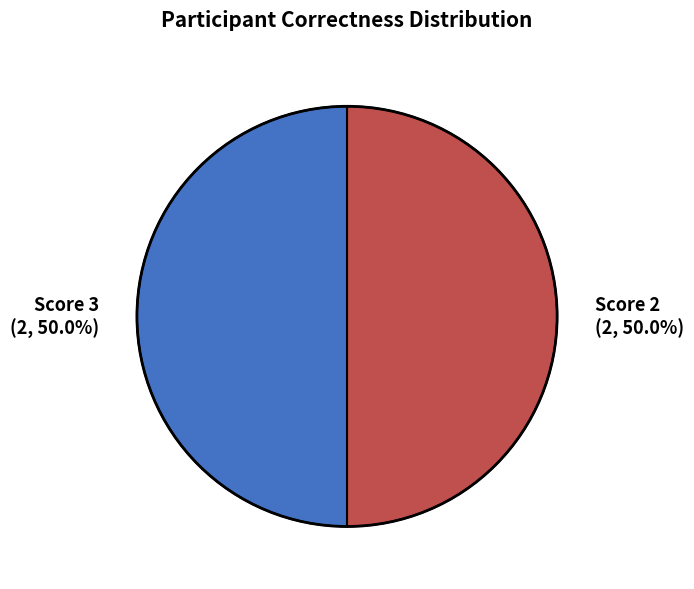

Combined, do Score 2 (2, 50.0%) and Score 3 (2, 50.0%) account for over 50%?

Yes